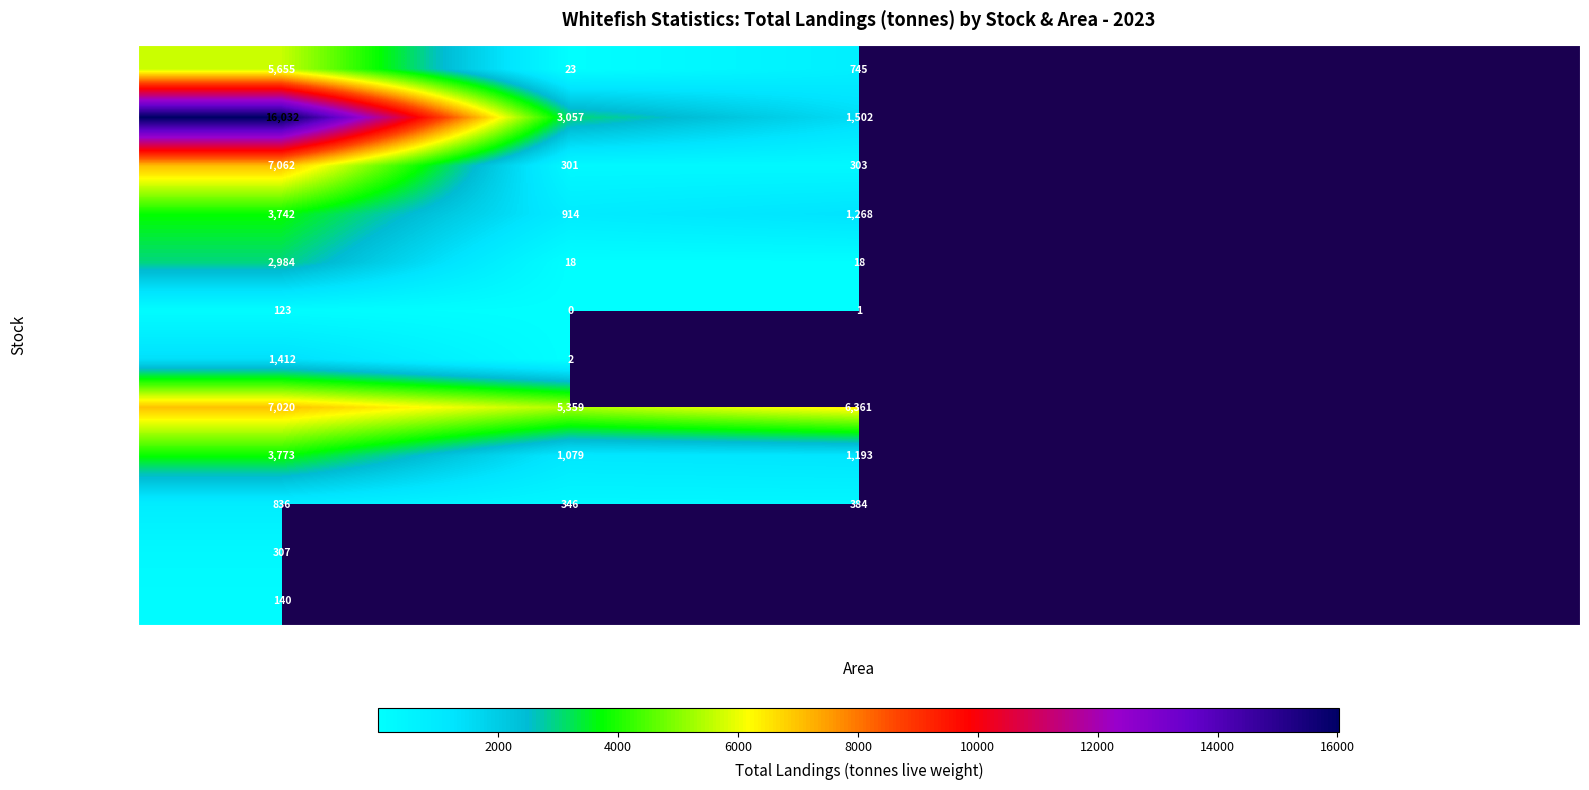

How many series are shown in this chart?

12